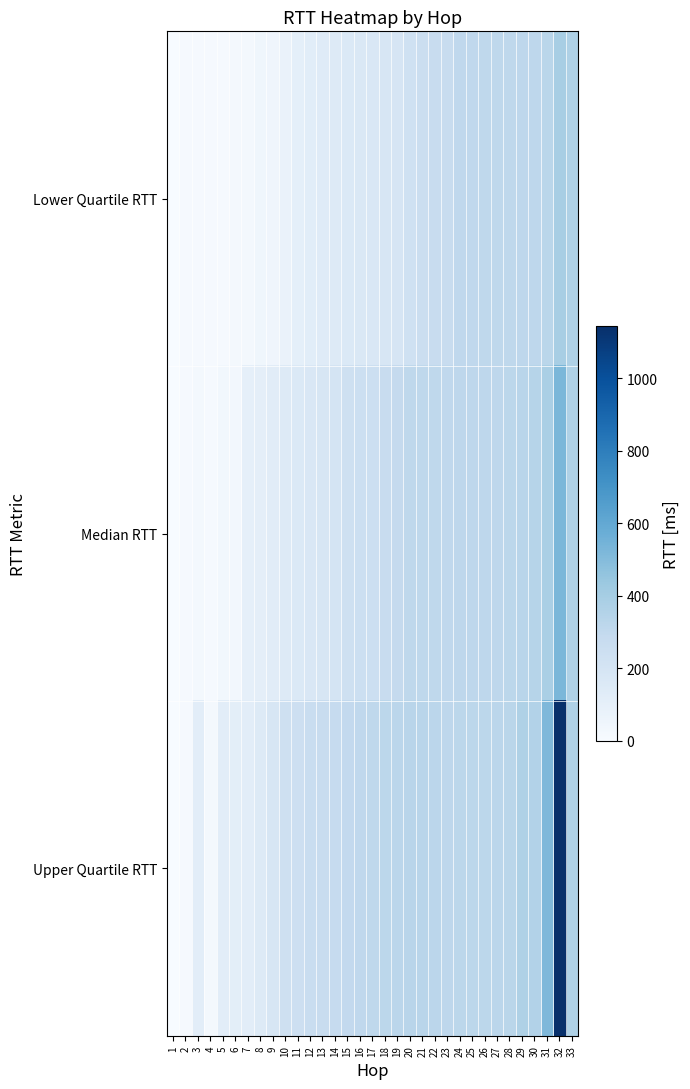

How many series are shown in this chart?

3